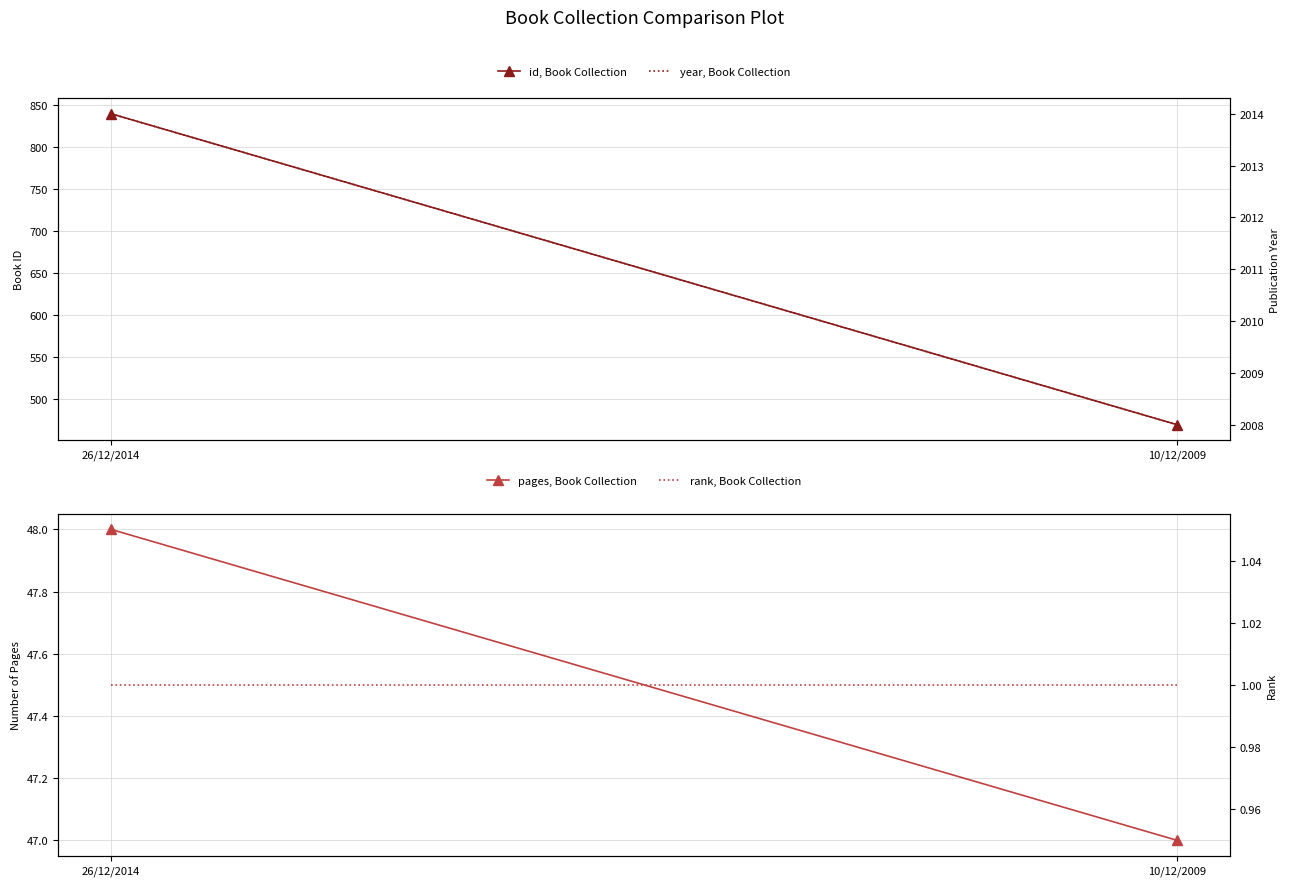

What is the label of the 2nd point from the right?

26/12/2014